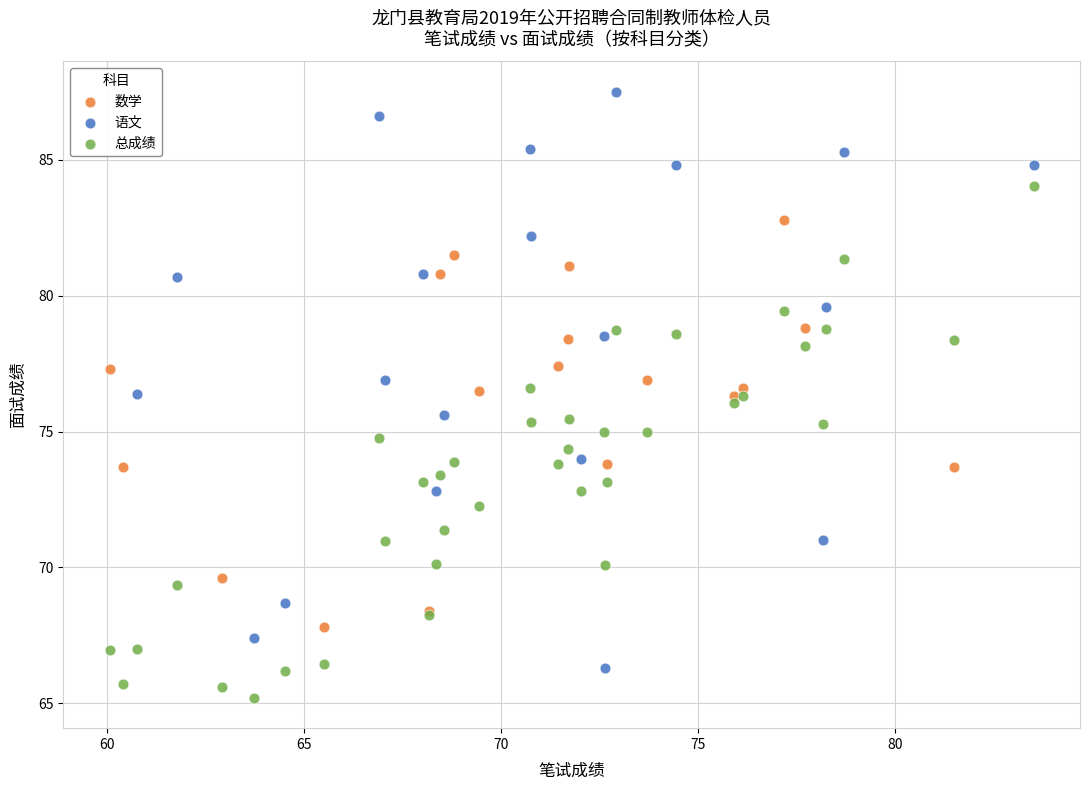

Which series has the largest Y range (max minus min)?

语文